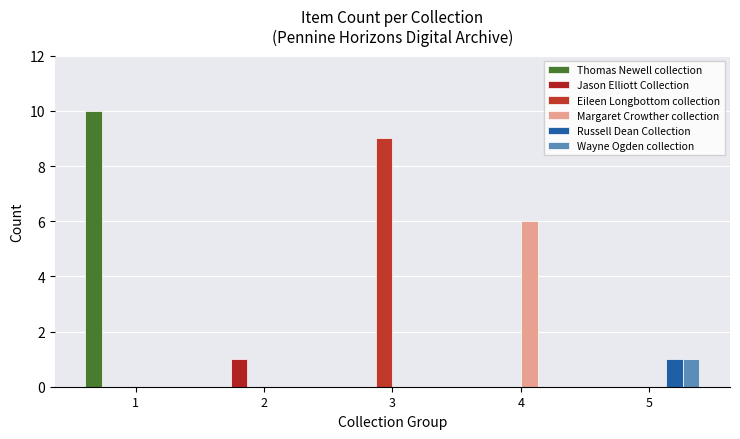

At how many categories does at least one series exceed 4?

3